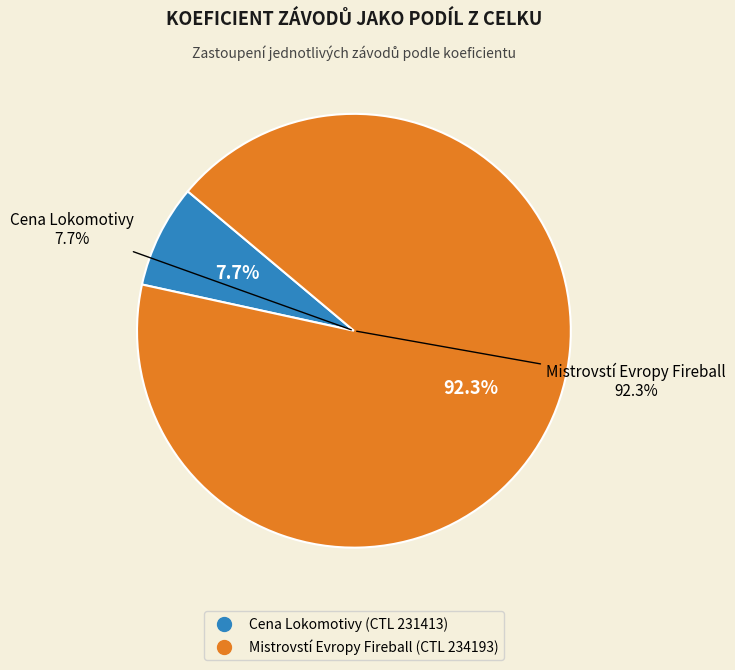

Combined, what portion of the pie is 234193 and 231413?

100.0%